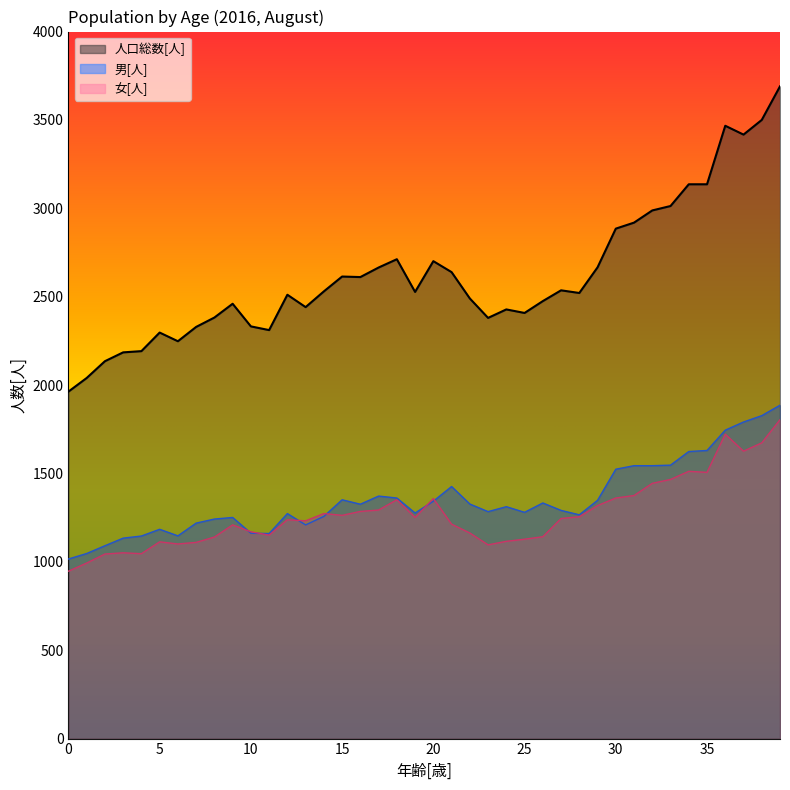

Which series changed the most between 0 and 37?

人口総数[人]